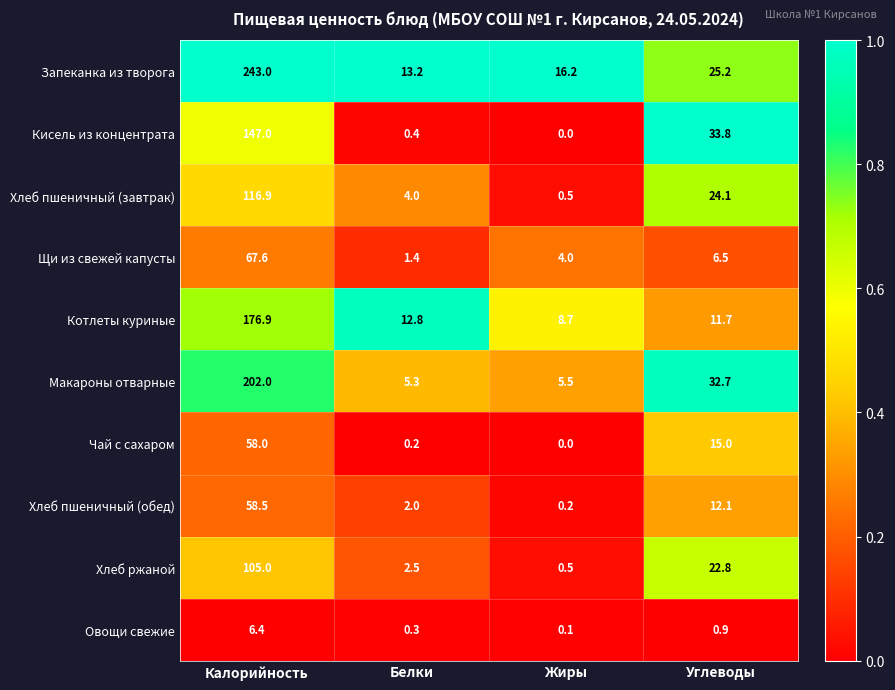

What is the maximum value for Кисель из концентрата?

147.0